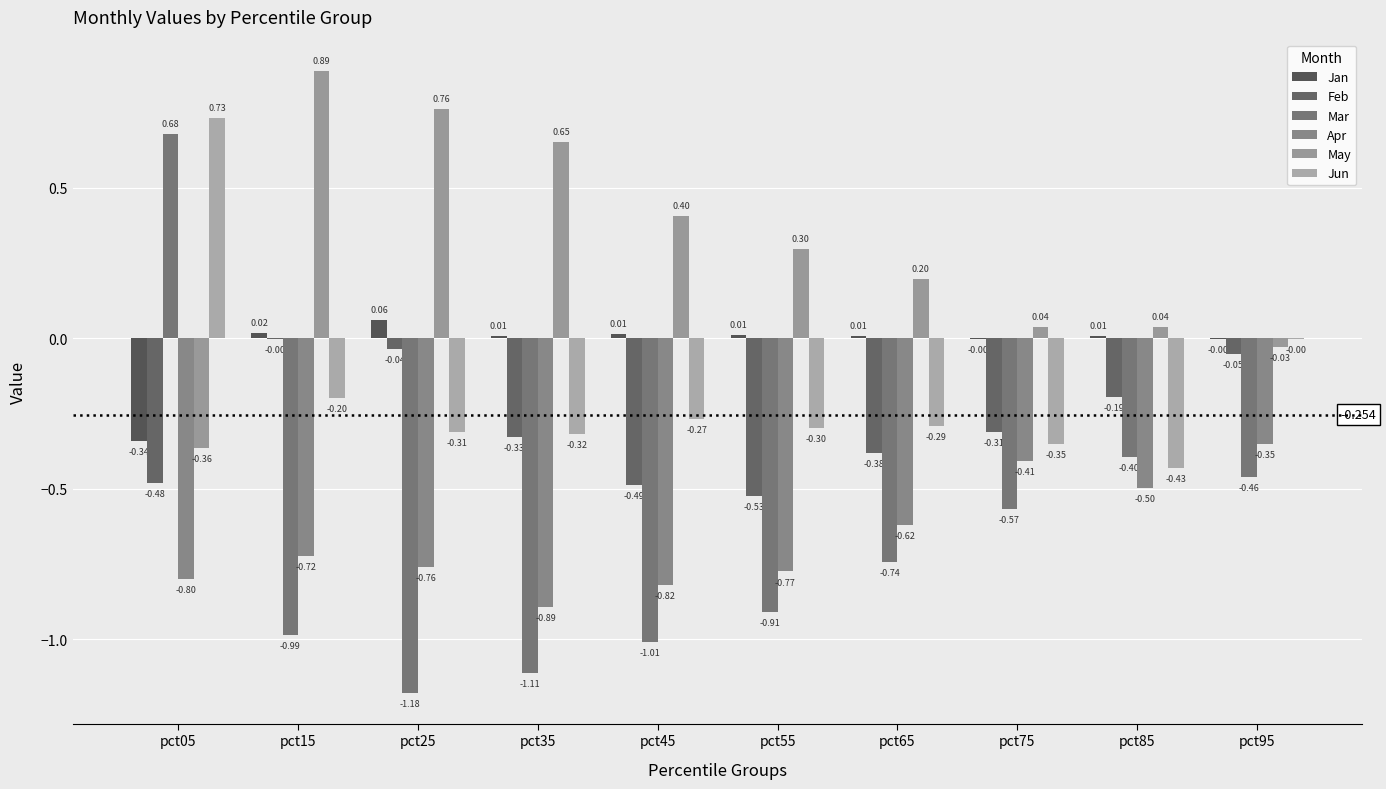

Reading left to right, extract all data points from this chart.

Jan: -0.3	0.0	0.1	0.0	0.0	0.0	0.0	-0.0	0.0	-0.0
Feb: -0.5	-0.0	-0.0	-0.3	-0.5	-0.5	-0.4	-0.3	-0.2	-0.1
Mar: 0.7	-1.0	-1.2	-1.1	-1.0	-0.9	-0.7	-0.6	-0.4	-0.5
Apr: -0.8	-0.7	-0.8	-0.9	-0.8	-0.8	-0.6	-0.4	-0.5	-0.4
May: -0.4	0.9	0.8	0.6	0.4	0.3	0.2	0.0	0.0	-0.0
Jun: 0.7	-0.2	-0.3	-0.3	-0.3	-0.3	-0.3	-0.4	-0.4	-0.0